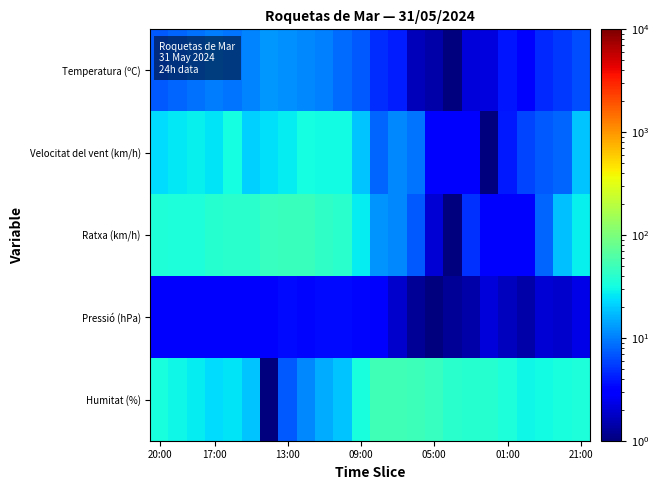

How many series are shown in this chart?

5